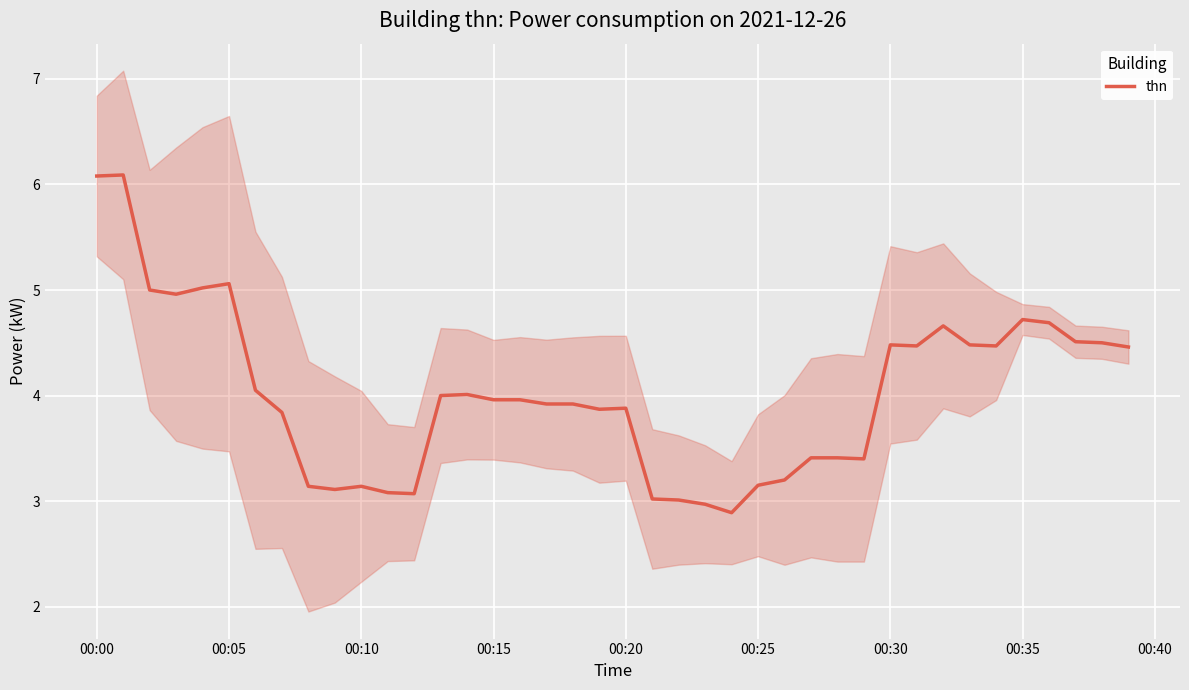

Reading right to left, what are all the values shown in this chart?

4.5	4.5	4.5	4.7	4.7	4.5	4.5	4.7	4.5	4.5	3.4	3.4	3.4	3.2	3.1	2.9	3.0	3.0	3.0	3.9	3.9	3.9	3.9	4.0	4.0	4.0	4.0	3.1	3.1	3.1	3.1	3.1	3.8	4.0	5.1	5.0	5.0	5.0	6.1	6.1